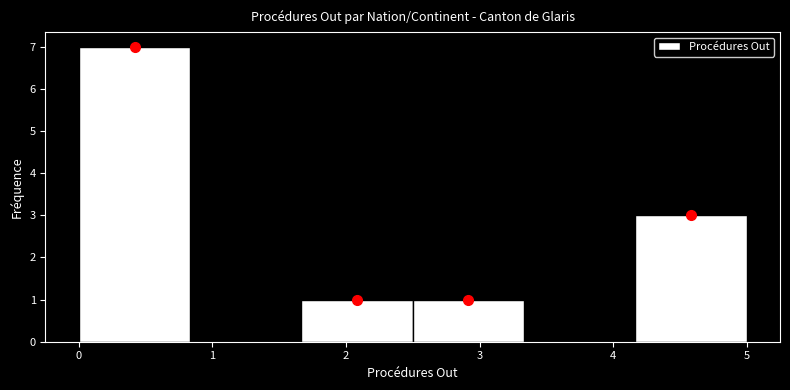

Reading left to right, list every bar in this chart as the range it spans on the x-axis followed by its height. Neither the bar edges nor the heights are printed on the chart, so give them approximately, as read against the axes.

0.0 to 0.8: 7
0.8 to 1.7: 0
1.7 to 2.5: 1
2.5 to 3.3: 1
3.3 to 4.2: 0
4.2 to 5.0: 3